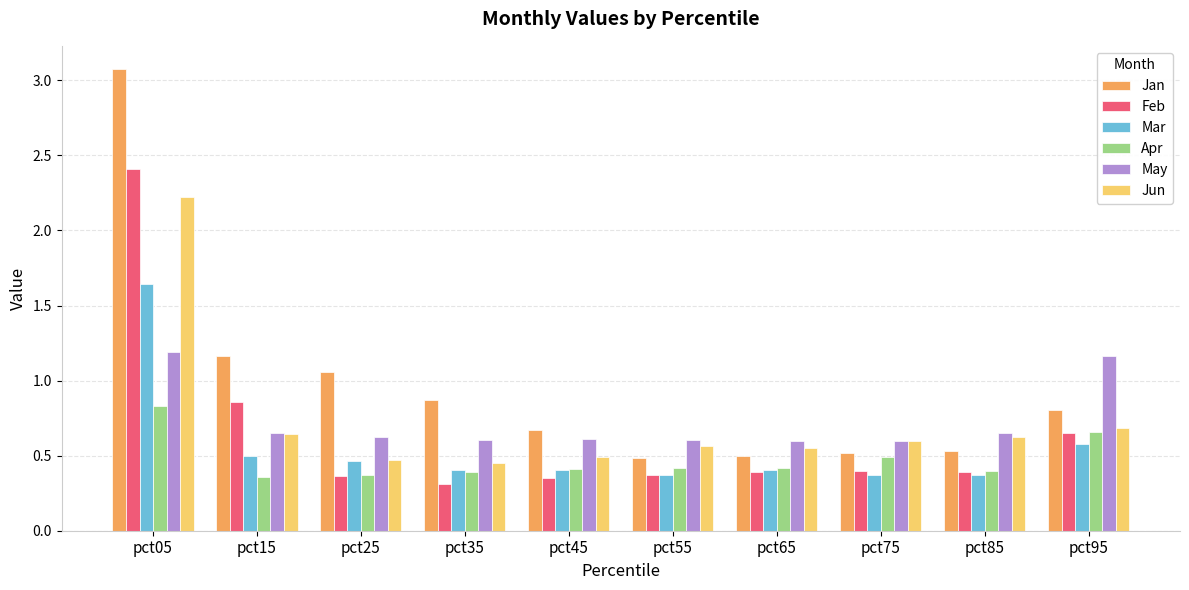

What is the difference between the second highest and second lowest values in the Jun series?

0.2